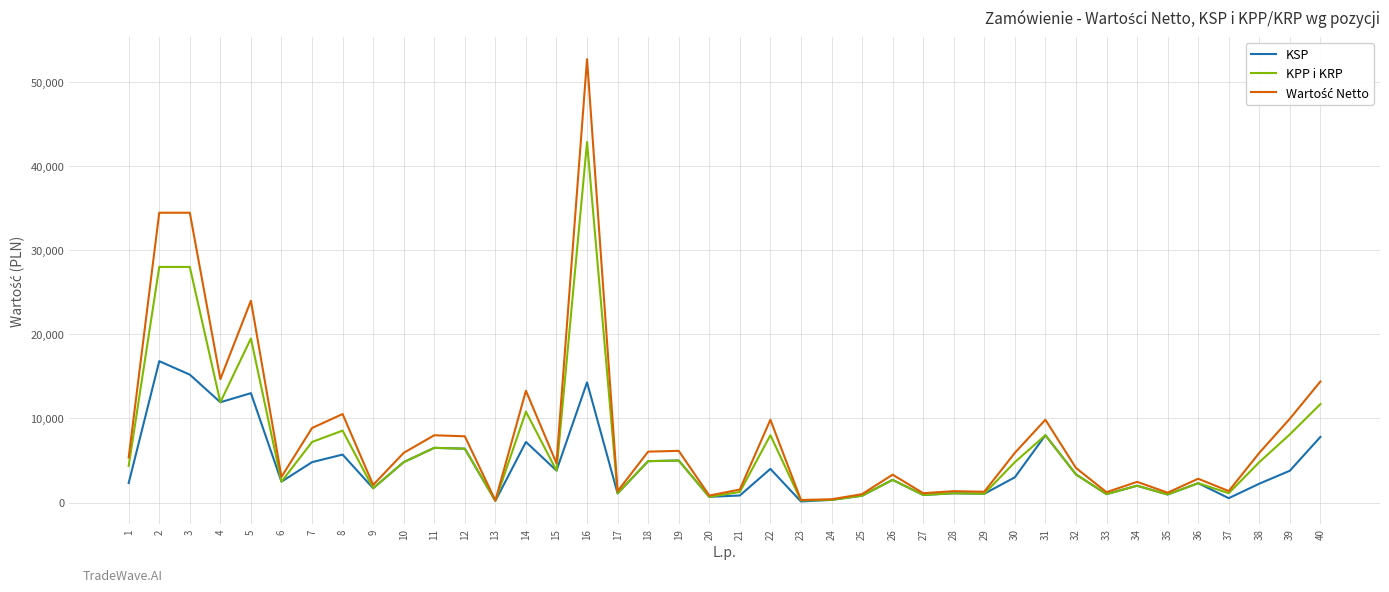

What is the maximum value shown in the chart?

52693.2